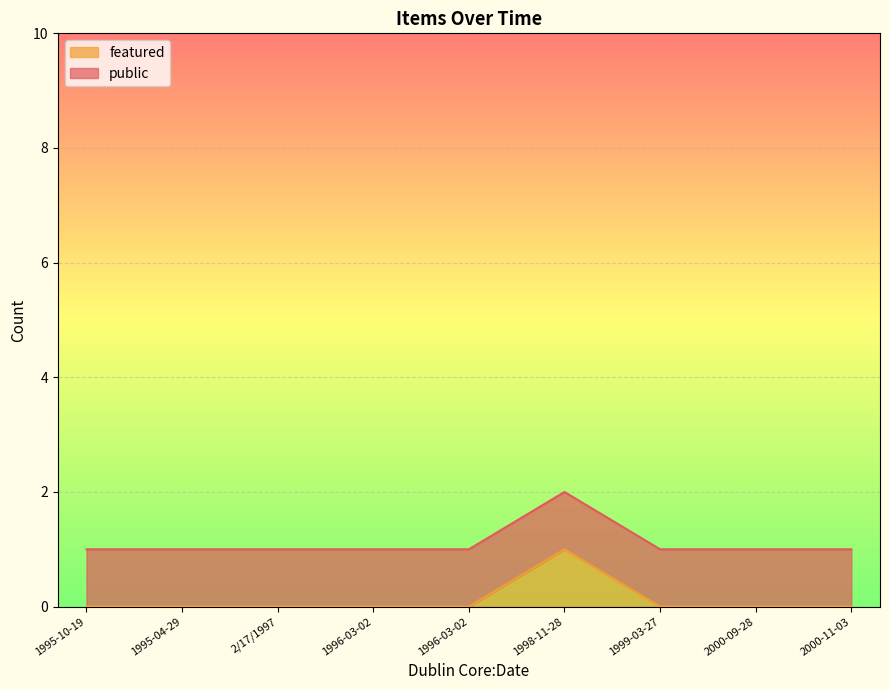

At how many categories does at least one series exceed 0?

9